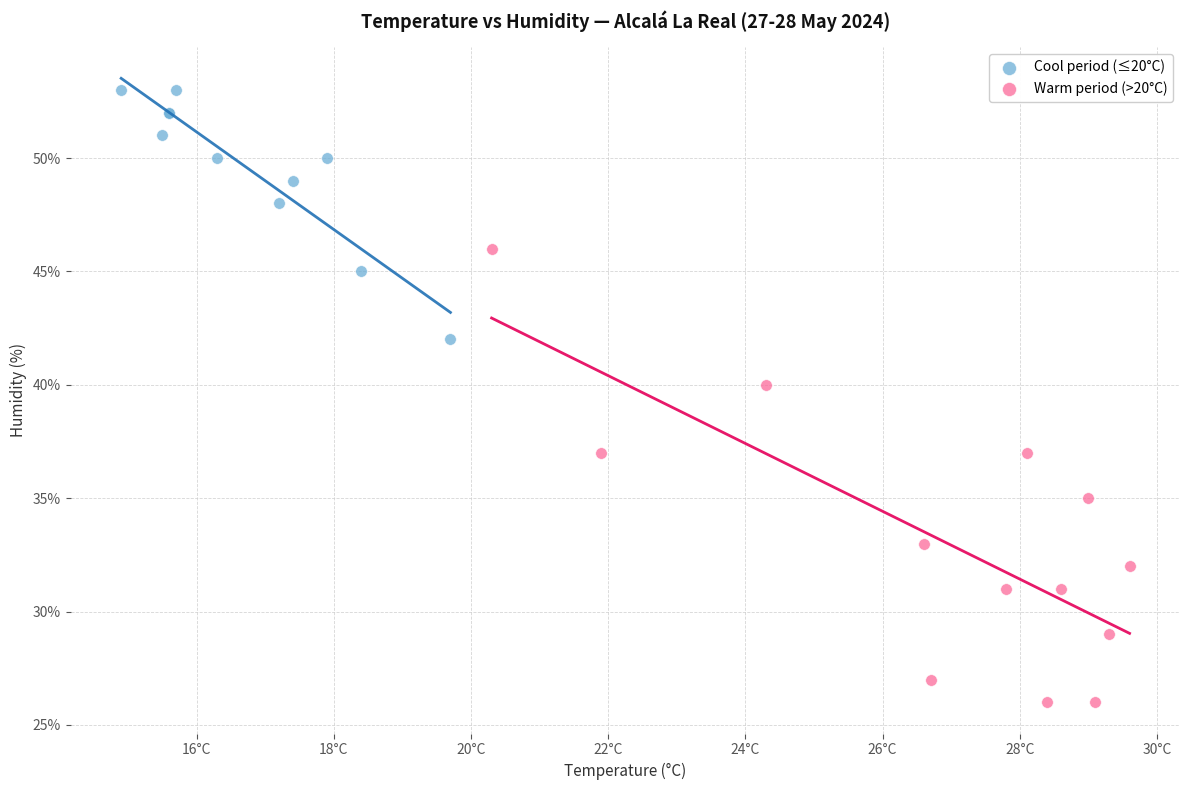

What are all the series names shown in the legend?

Cool period (≤20°C), Warm period (>20°C)